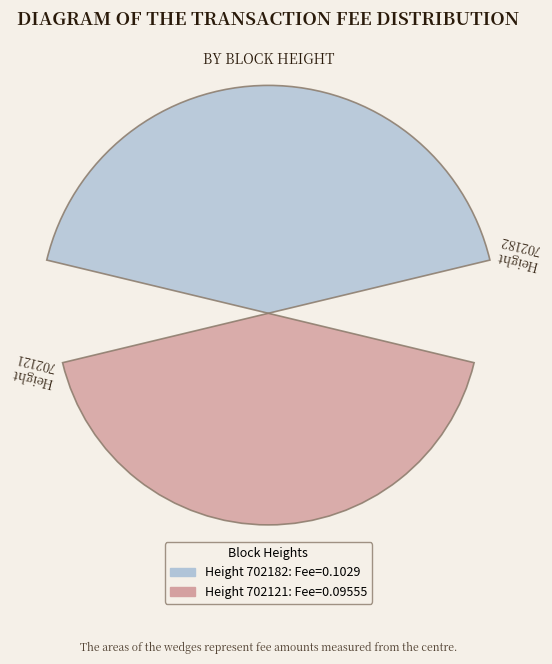

Which has a higher value, 702121 or 702182?

702182